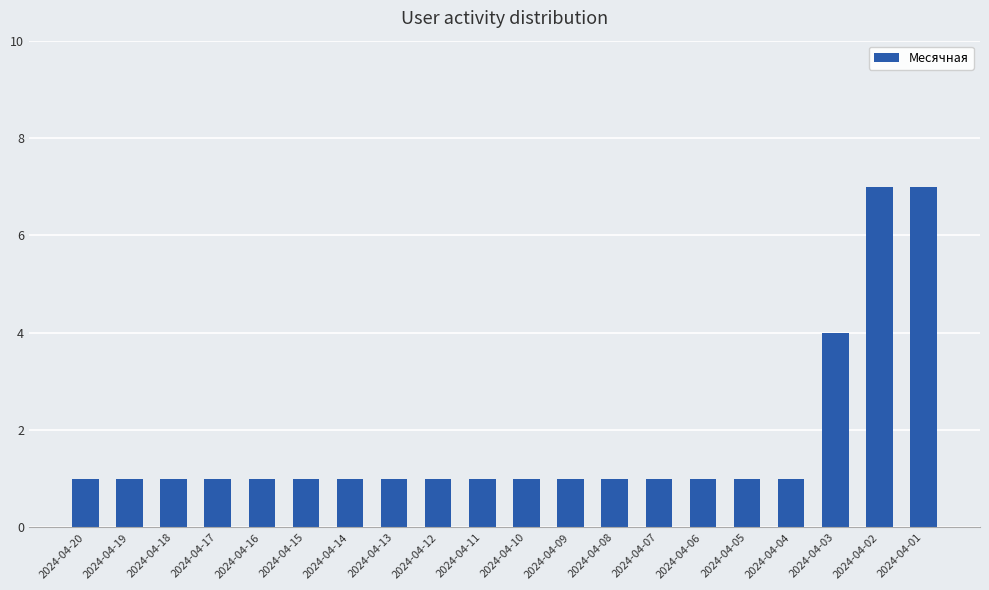

Is it true that the value at 2024-04-20 is 1?

True